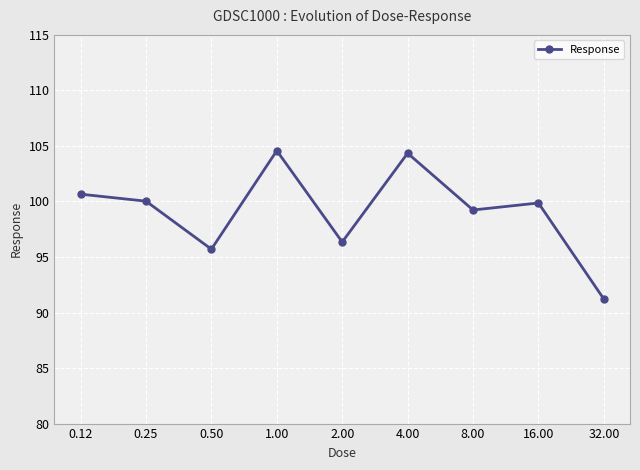

What is the value of the 2nd point from the left?

100.0